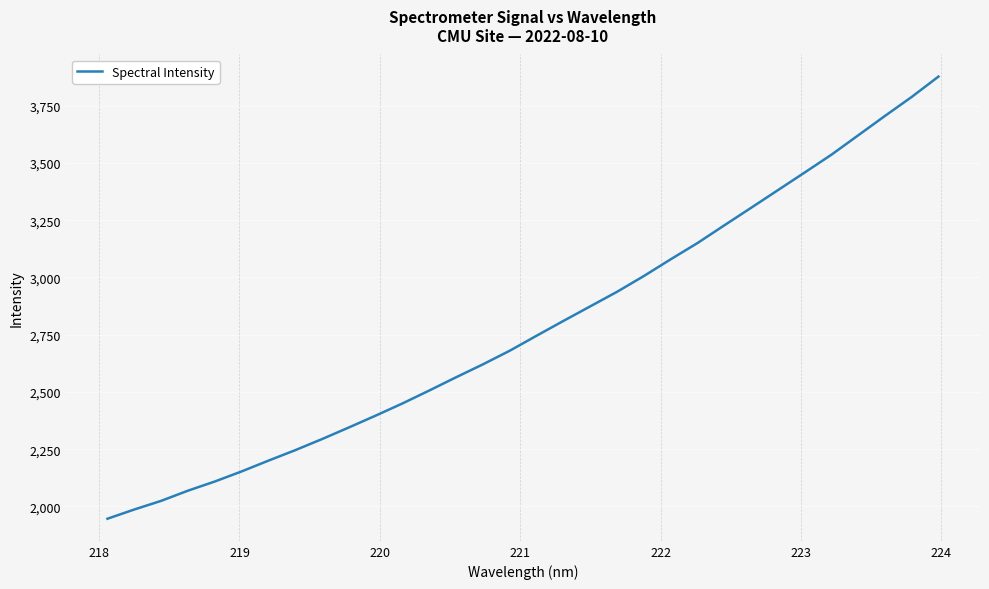

What is the smallest value displayed?

1946.1